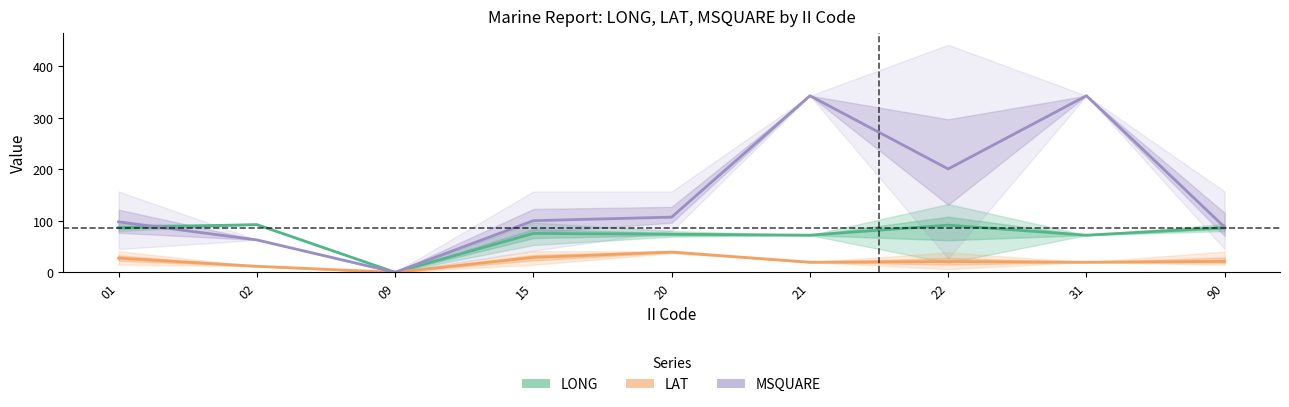

Reading right to left, what are all the values shown in this chart?

LONG: 90=86.8	31=72.1	22=91.6	21=72.1	20=74.0	15=75.5	09=0.0	02=92.7	01=86.9
LAT: 90=21.2	31=19.6	22=20.9	21=19.6	20=39.4	15=28.9	09=0.0	02=11.7	01=27.5
MSQUARE: 90=87.6	31=343.0	22=200.8	21=343.0	20=107.2	15=100.3	09=0.0	02=63.0	01=98.0